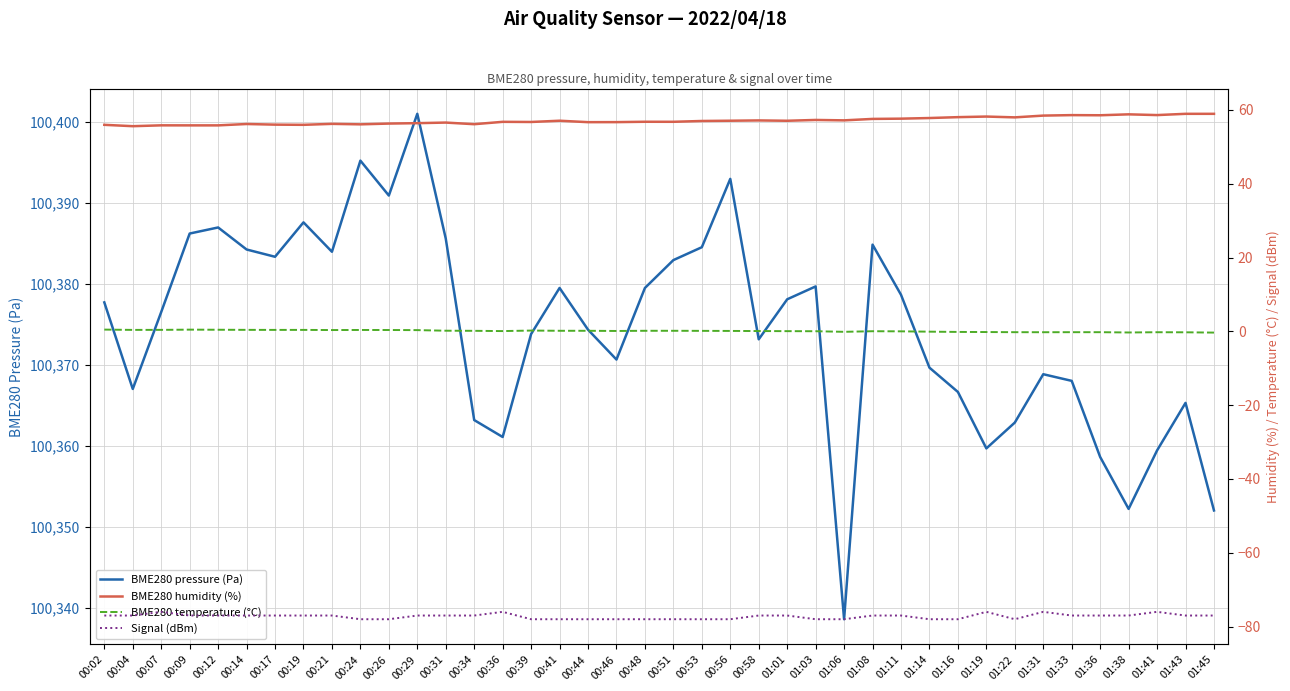

Which series has the widest spread of values?

BME280 pressure (Pa)